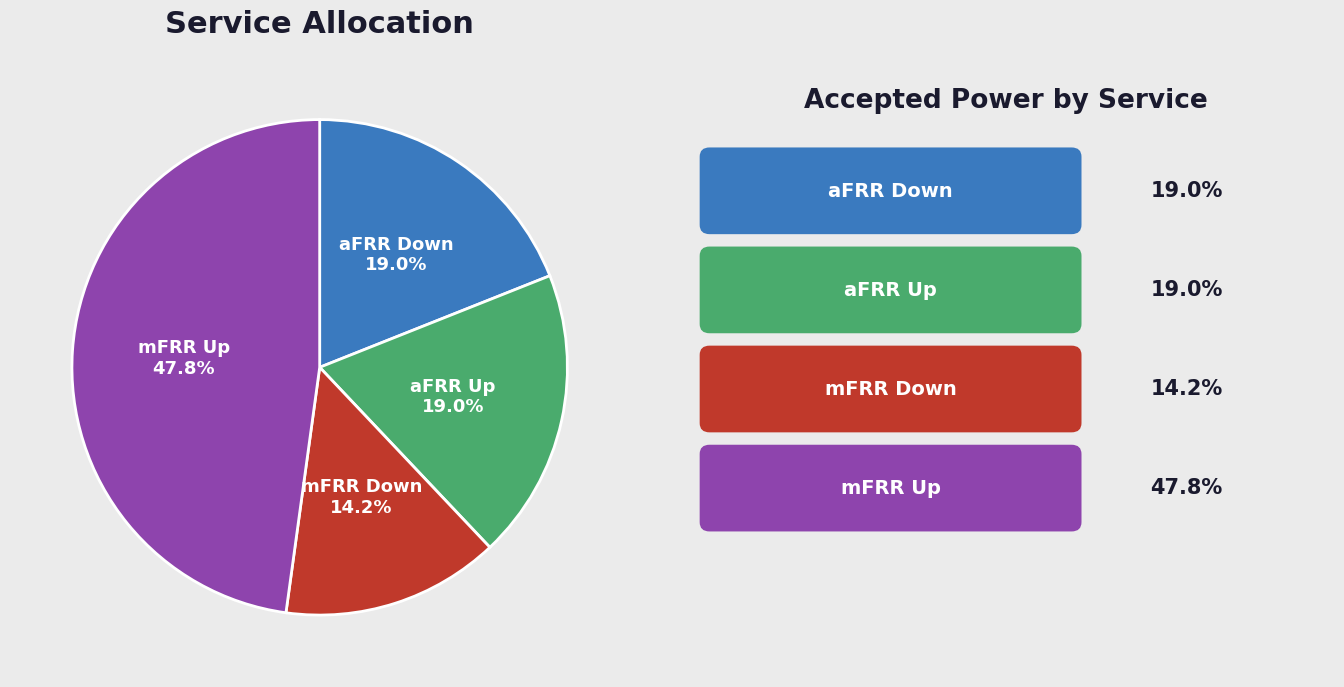

What is the ratio of the value at aFRR Down to the value at aFRR Up?

1.0